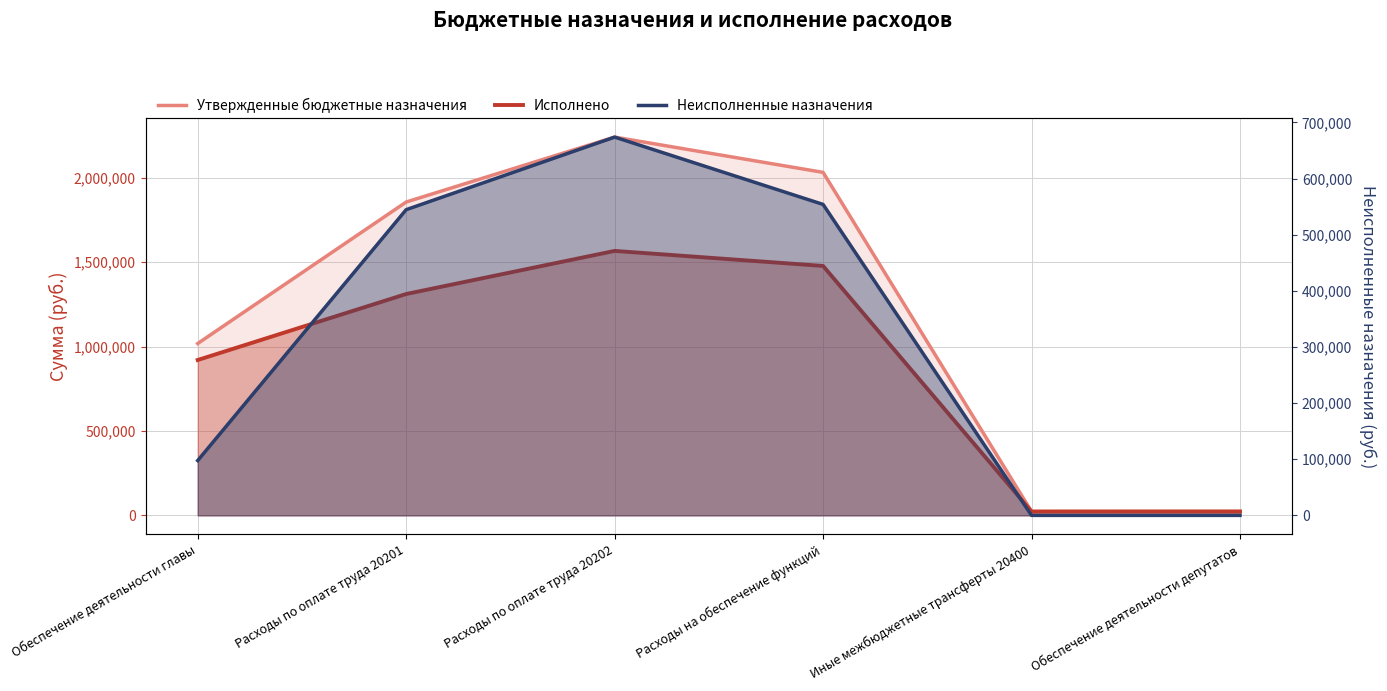

At how many categories does at least one series exceed 572344?

4